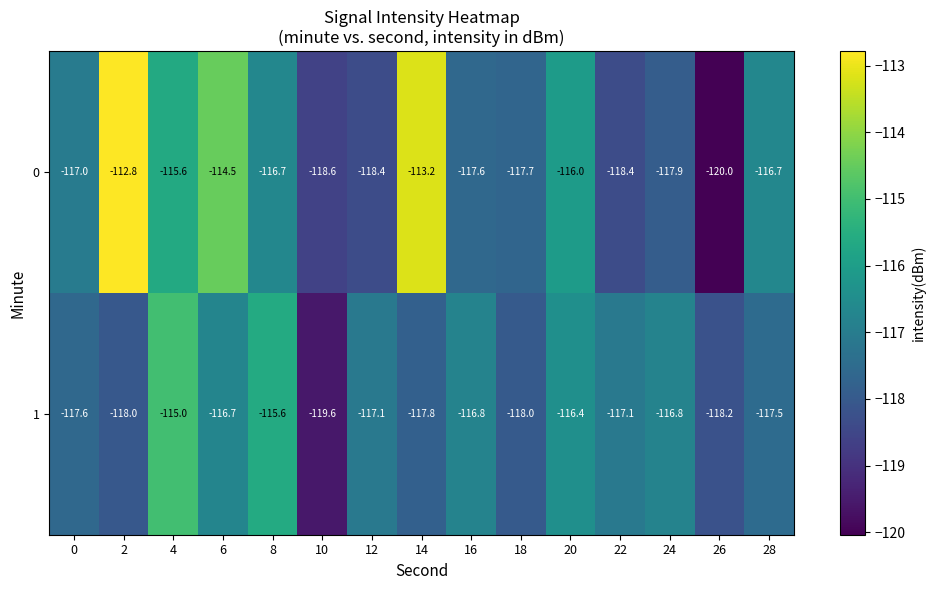

Which series has the widest spread of values?

0